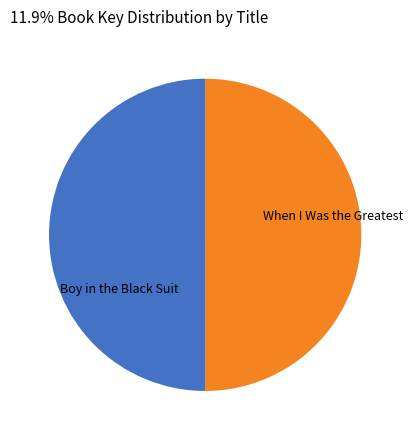

How many segments does this pie chart have?

2